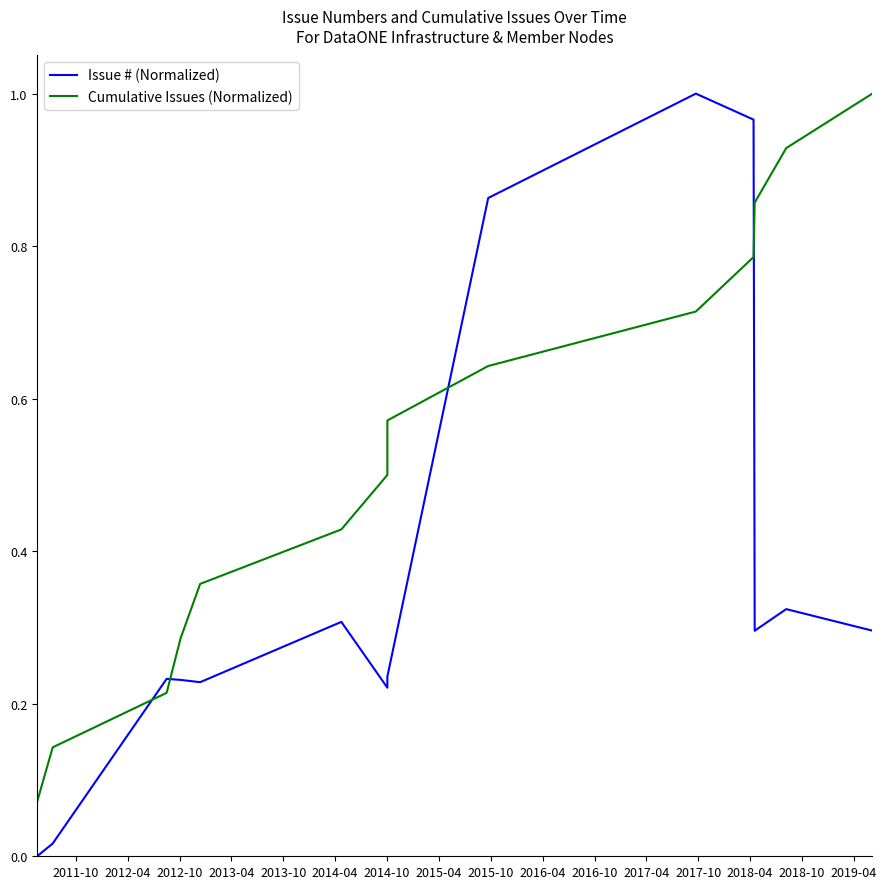

Is it true that Cumulative Issues (Normalized) equals 0.7 at 2016-04?

True